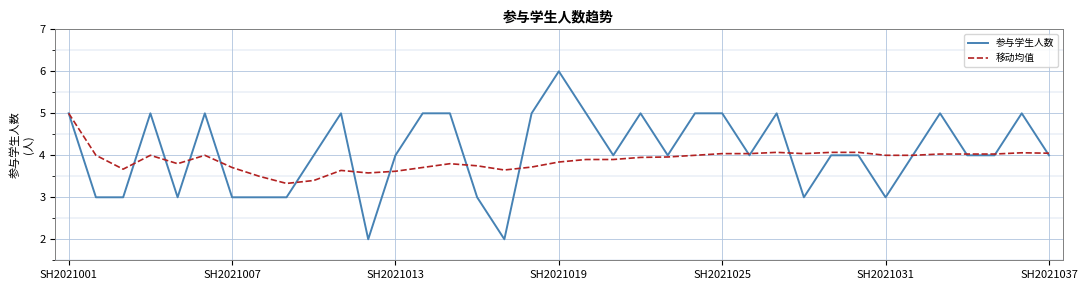

How many lines are shown in the chart?

2